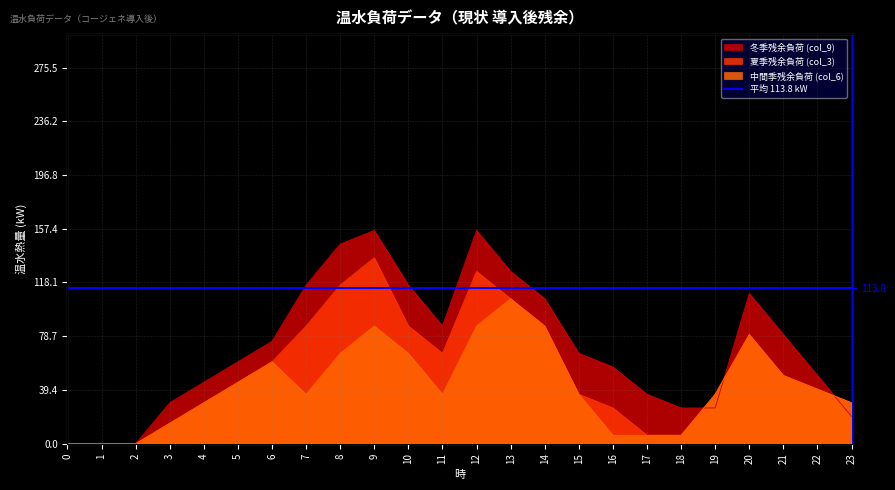

At how many categories does at least one series exceed 3?

21